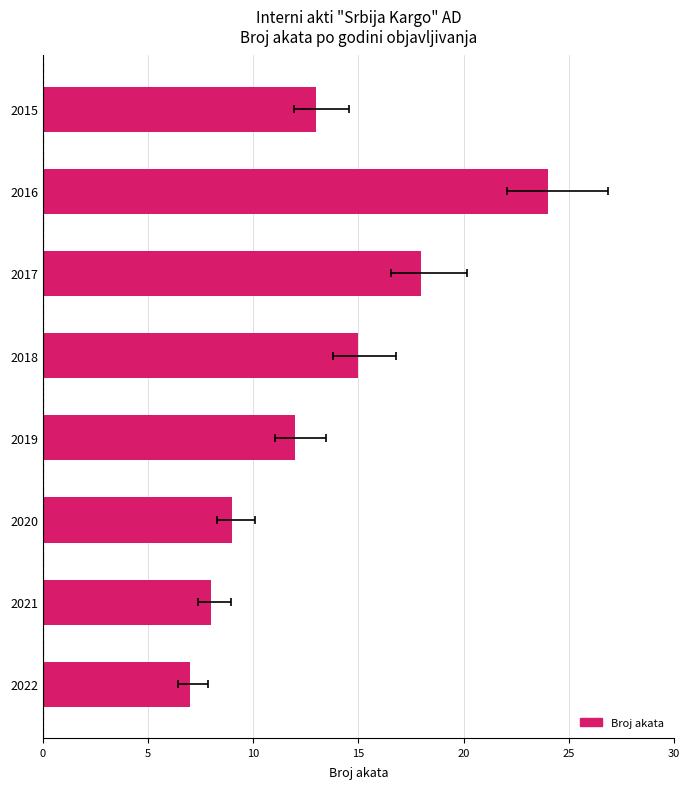

Count the number of data series in this chart.

1